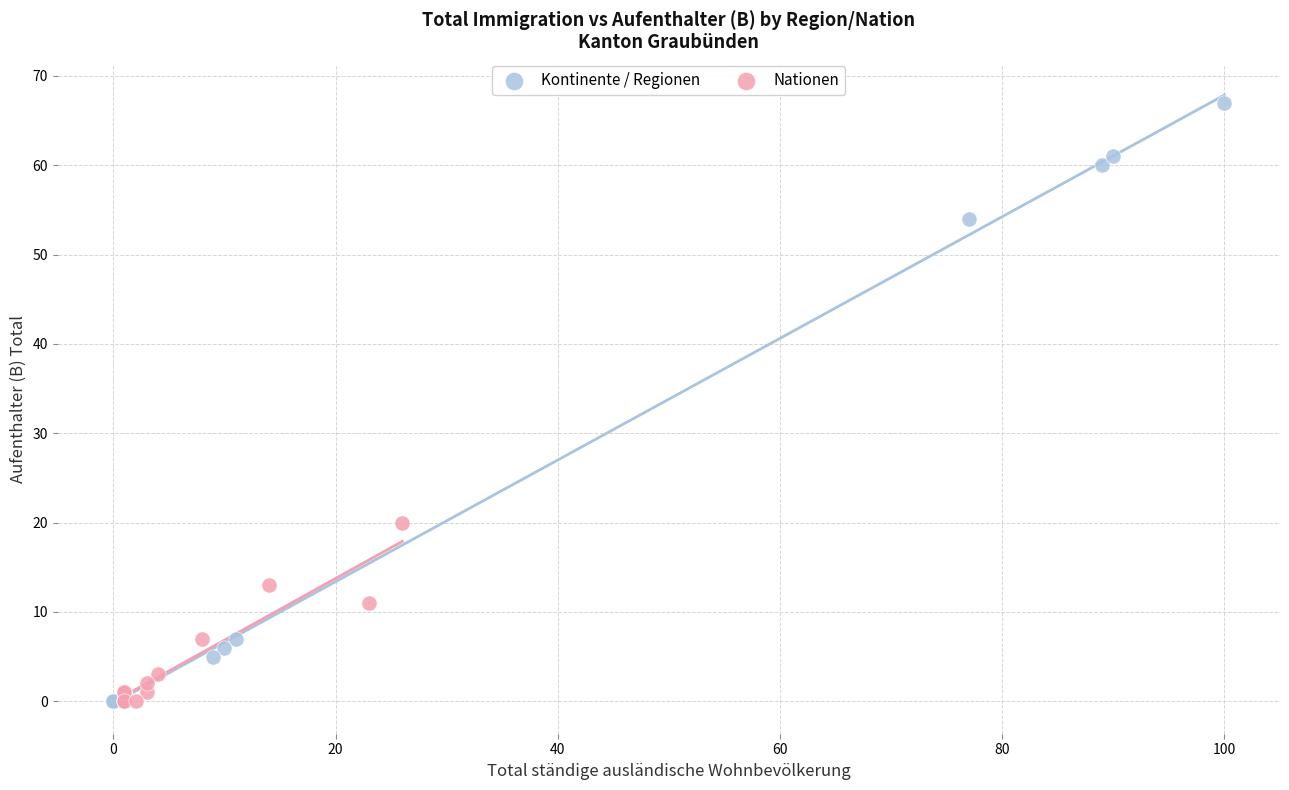

Which series reaches the maximum Y coordinate?

Kontinente / Regionen